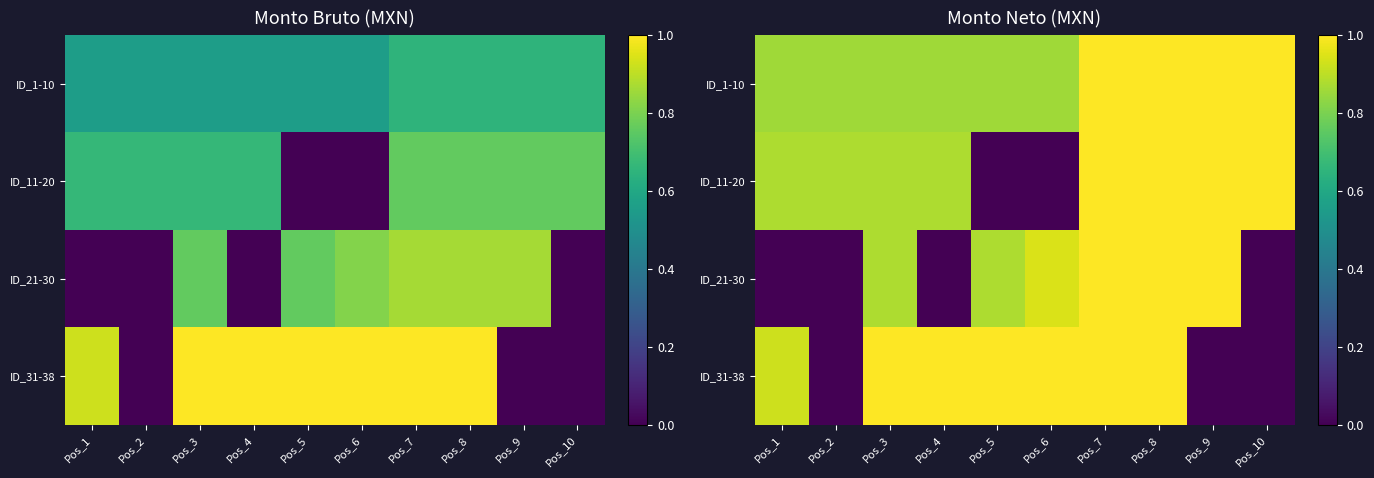

At which label is ID_31-38 closest to 0?

Pos_2